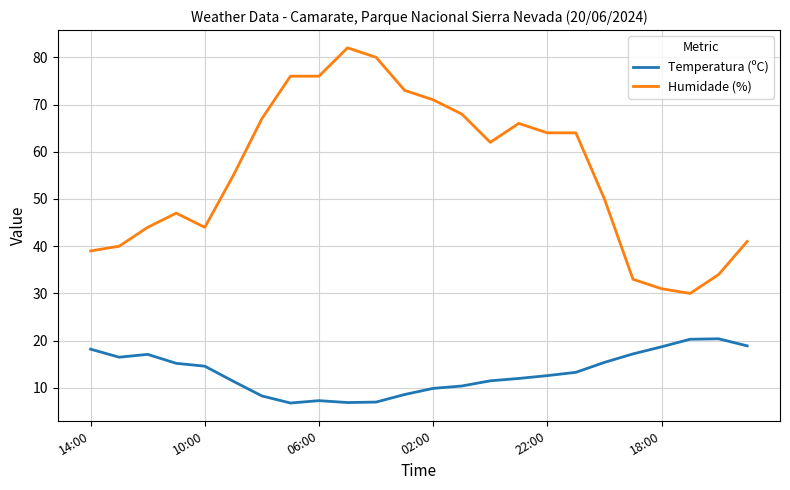

What is the highest value of the Temperatura (ºC) series?

20.4